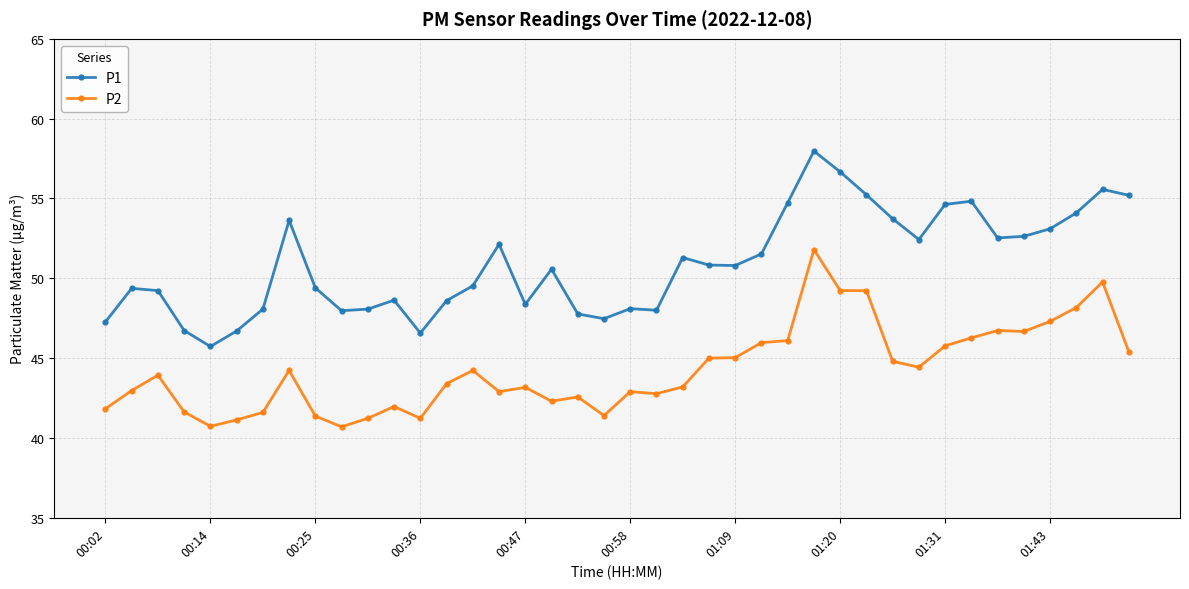

Which series has the largest total across all categories?

P1